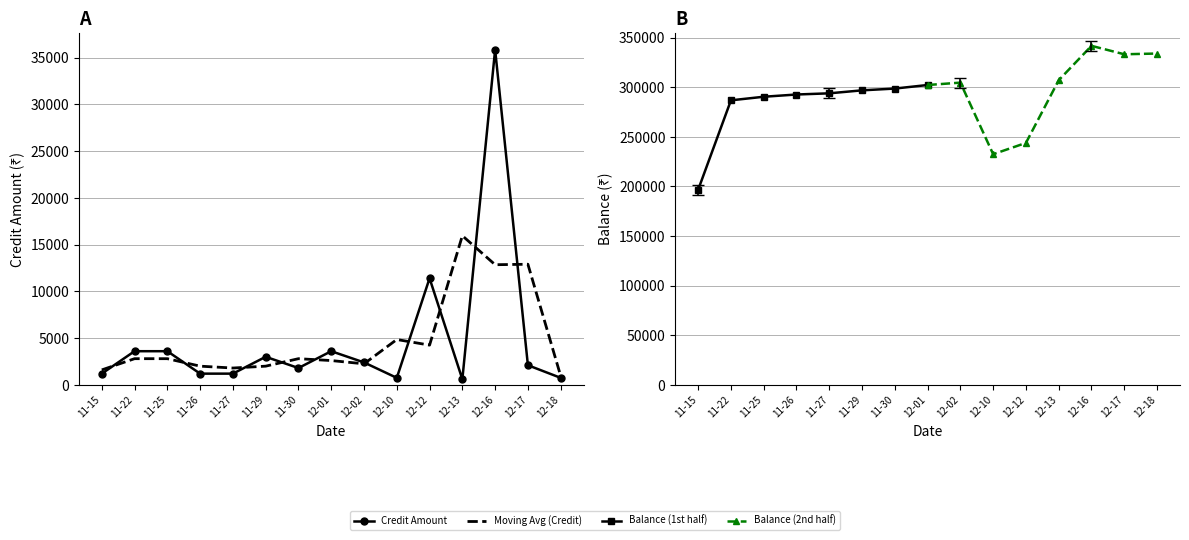

What is the label of the 5th point from the left?

11-27